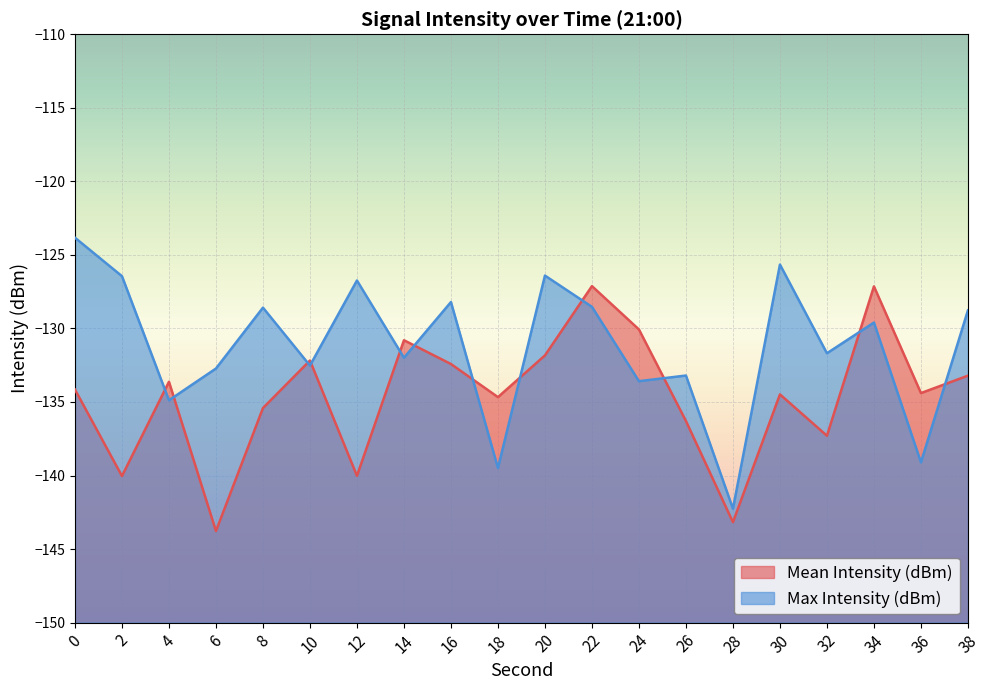

What are all the series names shown in the legend?

Mean Intensity (dBm), Max Intensity (dBm)